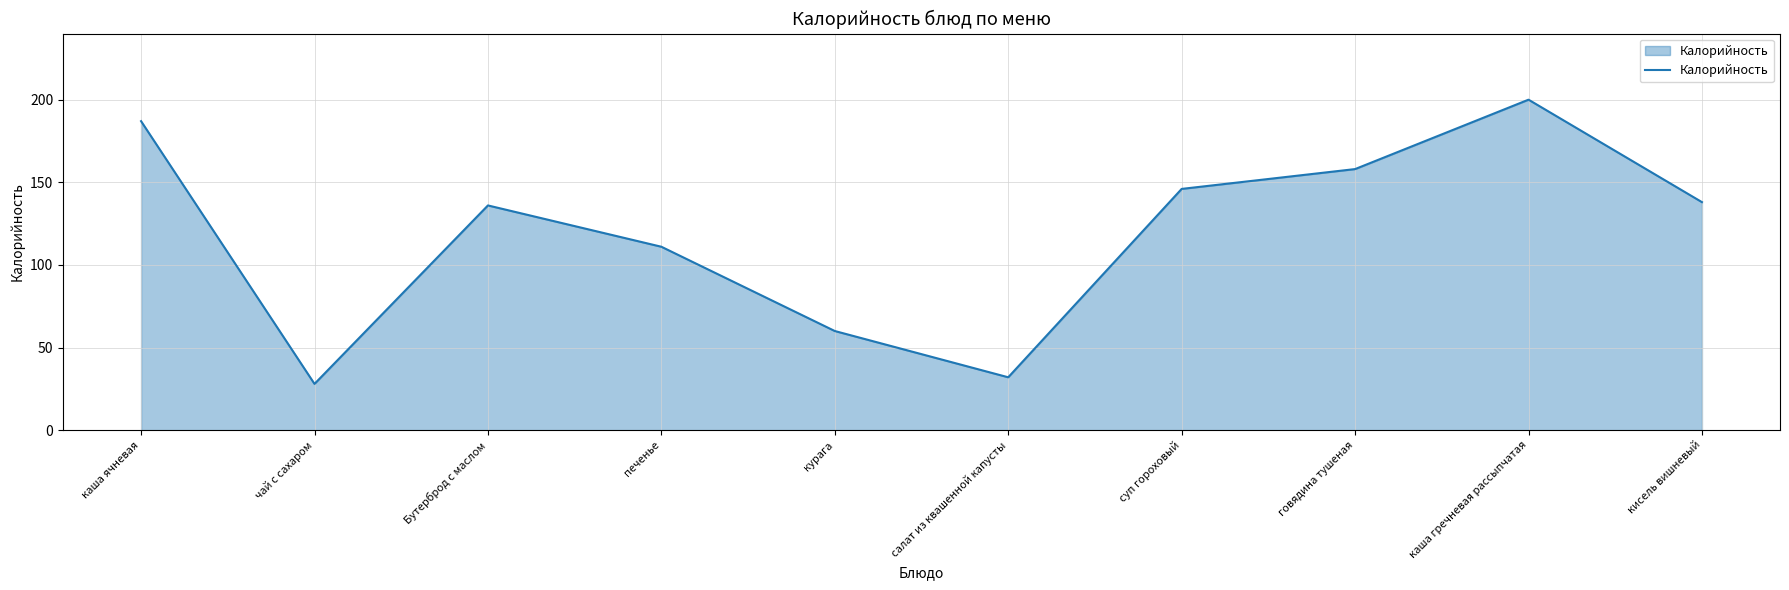

The value at Бутерброд с маслом is 221. True or false?

False